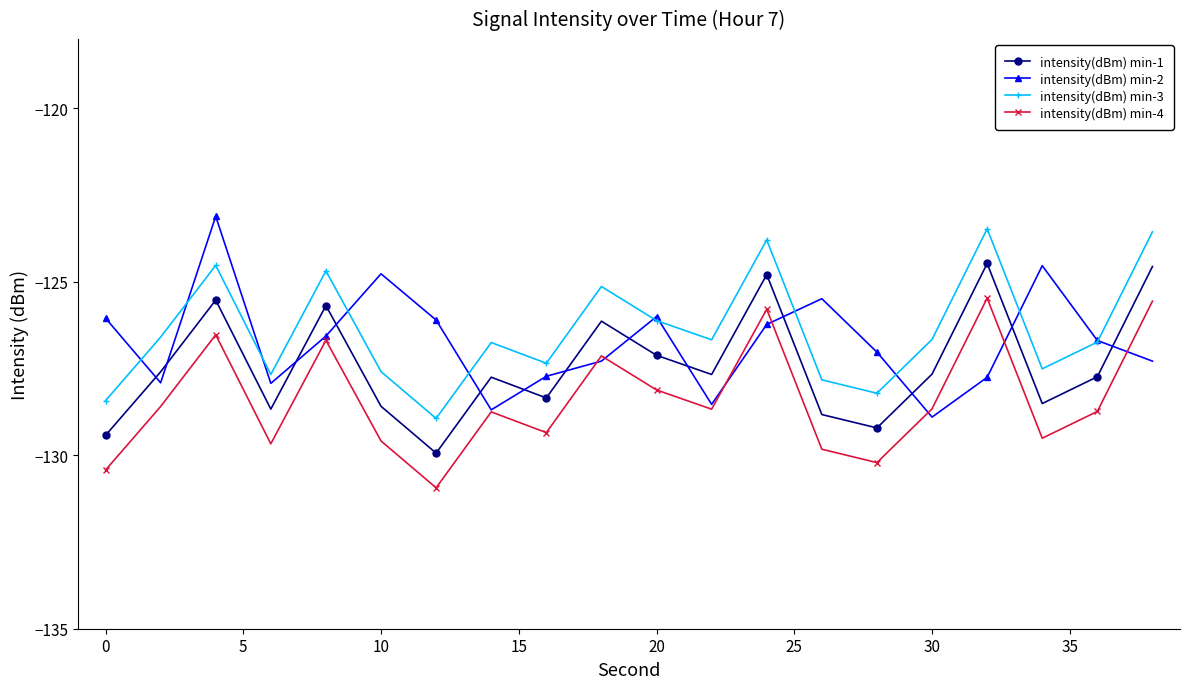

What is the value of the intensity(dBm) min-2 point at the 6th from the left?

-124.8